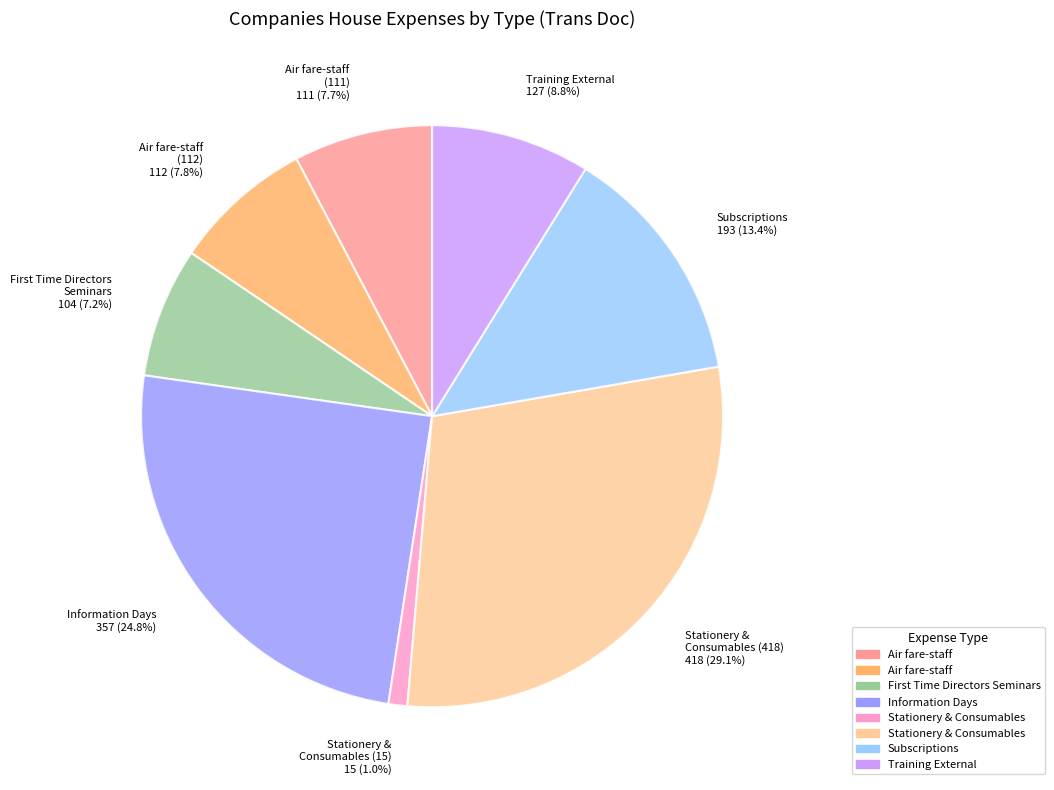

Does any single category account for the majority?

No